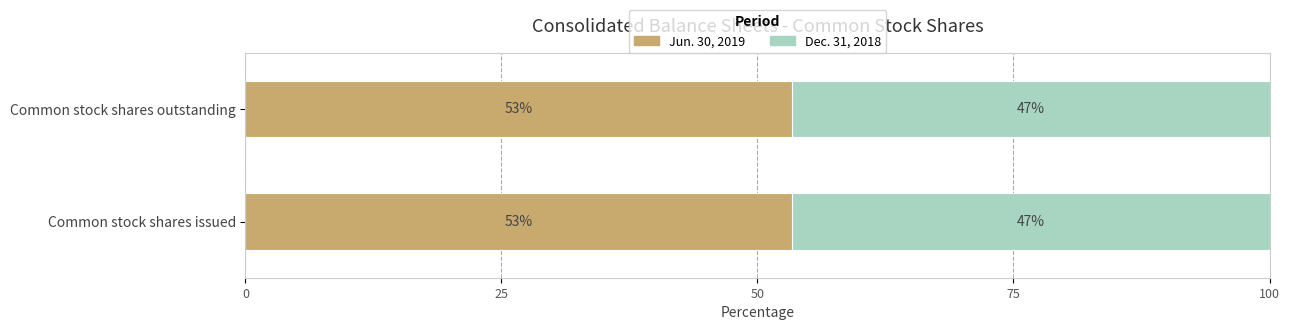

Rank the categories by Dec. 31, 2018 value from lowest to highest.

Common stock shares issued, Common stock shares outstanding